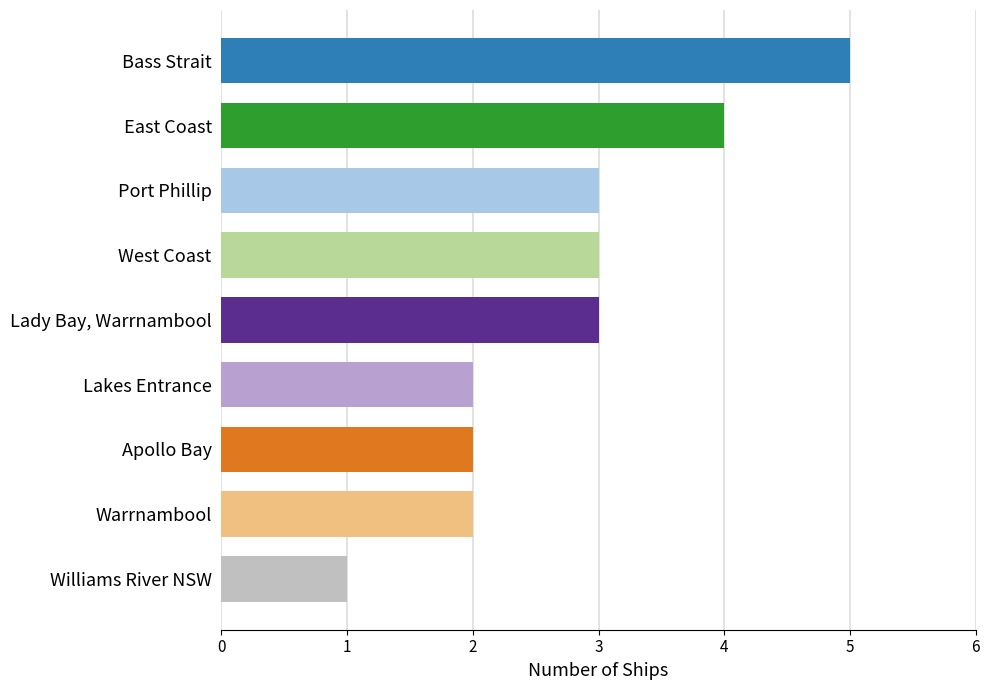

List the labels in order of value, smallest first.

Williams River NSW, Lakes Entrance, Apollo Bay, Warrnambool, Port Phillip, West Coast, Lady Bay, Warrnambool, East Coast, Bass Strait